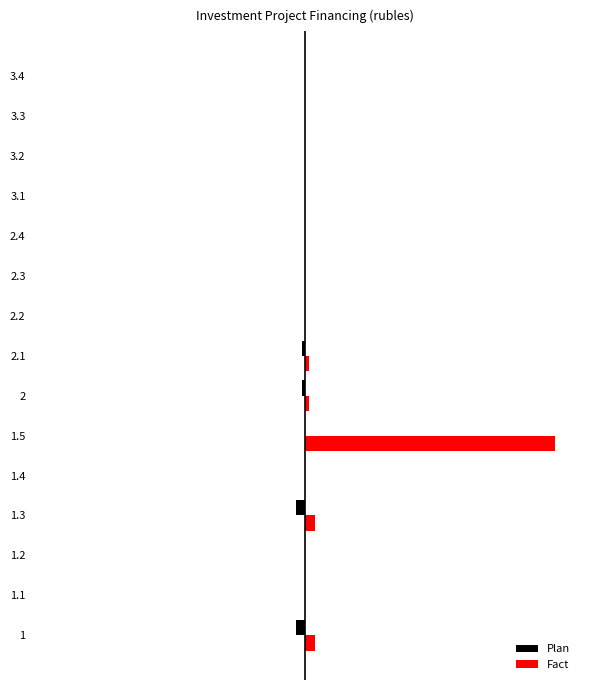

What are all the series names shown in the legend?

Plan, Fact